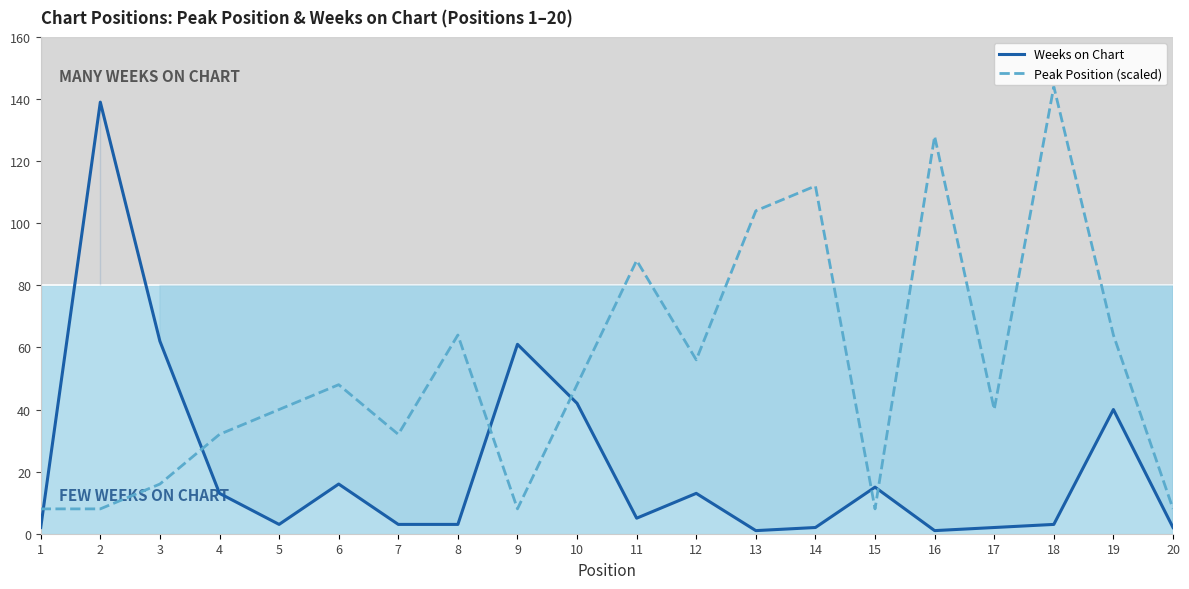

Count the number of categories in the chart.

20